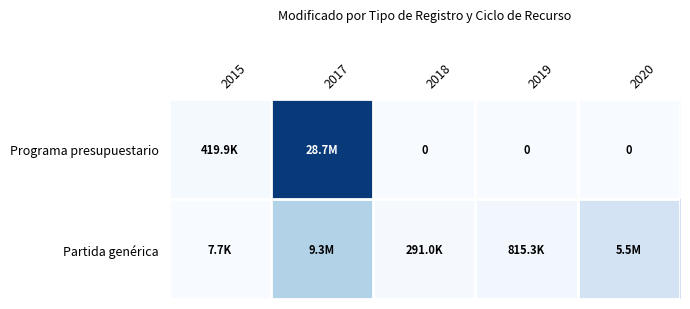

Between 2015 and 2019, which series saw the biggest shift?

Partida genérica